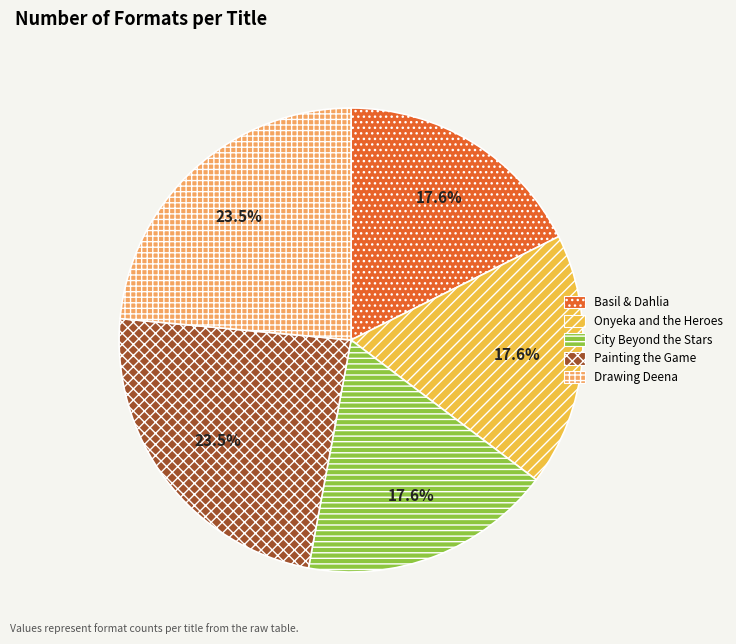

Is there a majority slice in this chart?

No